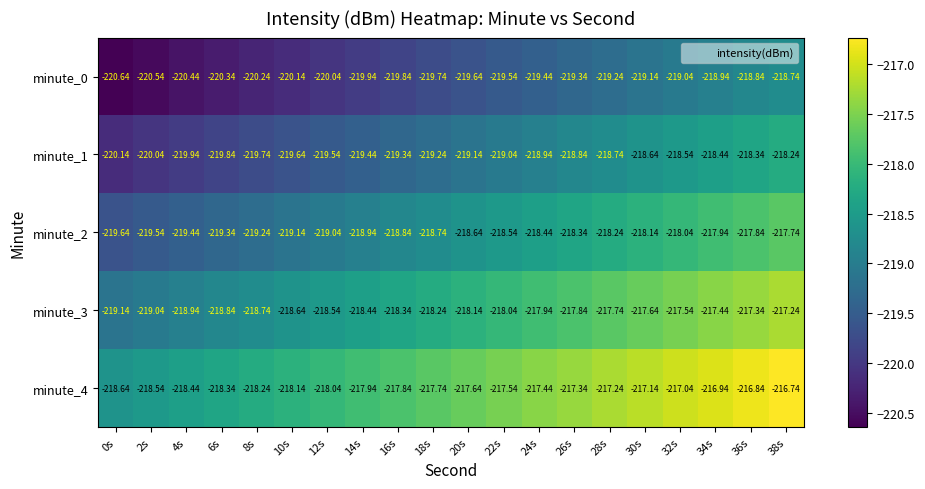

Is the value of minute_4 at 12s greater than the value of minute_2 at 8s?

Yes